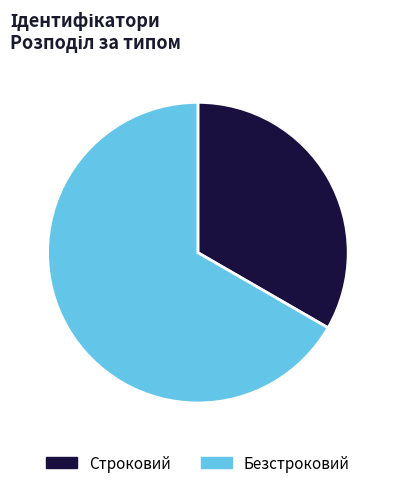

Which category accounts for the majority?

Безстроковий